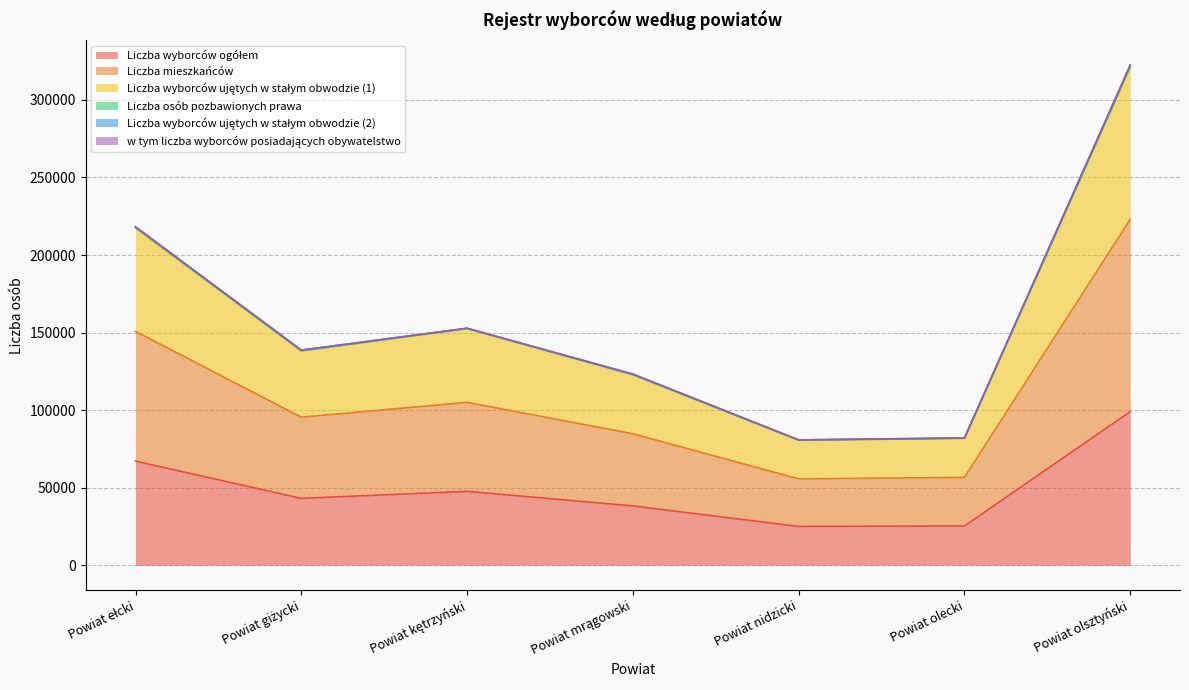

How many data points in Liczba wyborców ogółem are less than 43125?

3